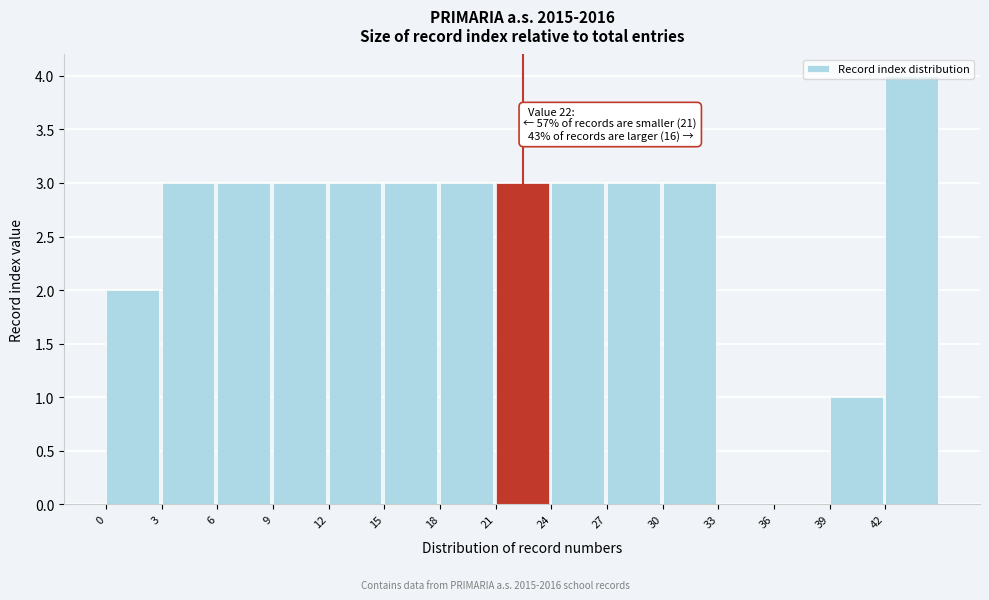

Over which range of the x-axis is the bar tallest?

42 to 45